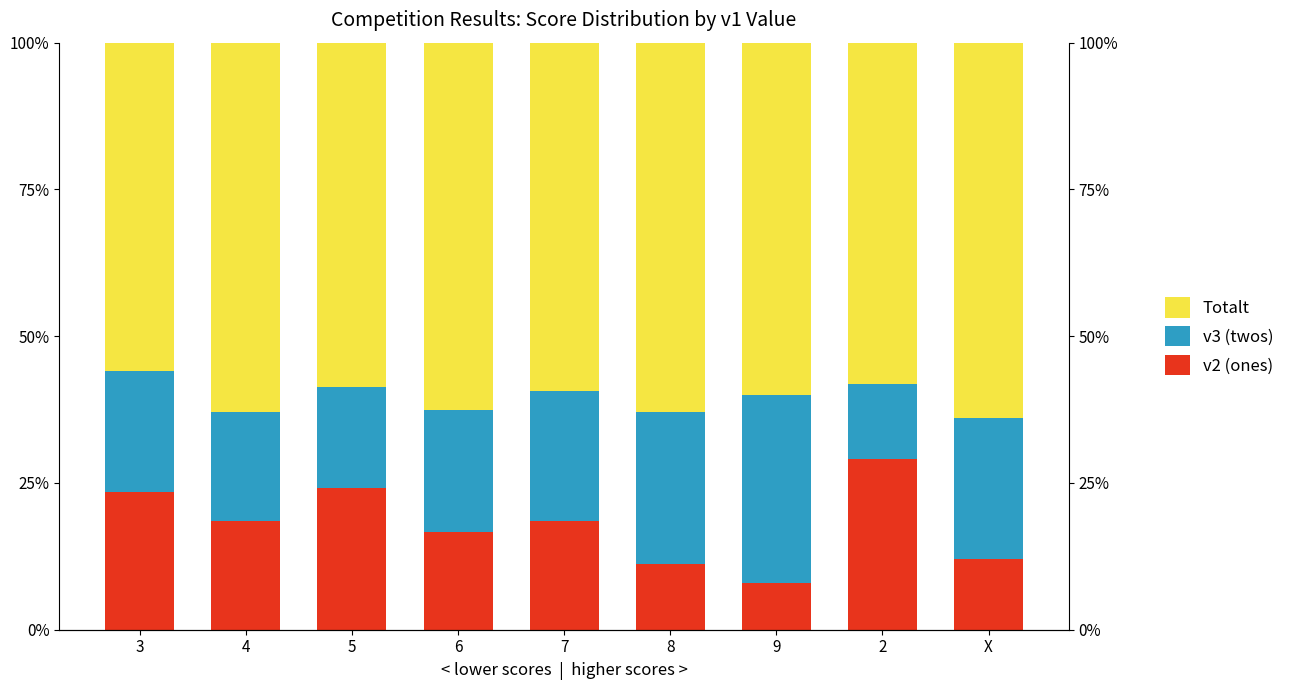

Is it true that v2 (ones) equals 18.5 at 4?

True